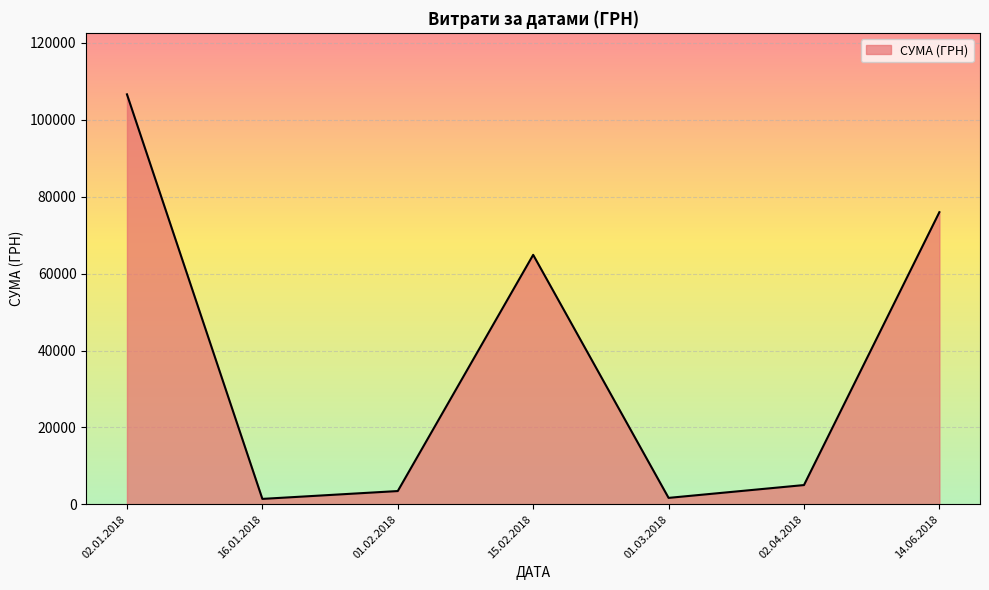

How many lines are shown in the chart?

1